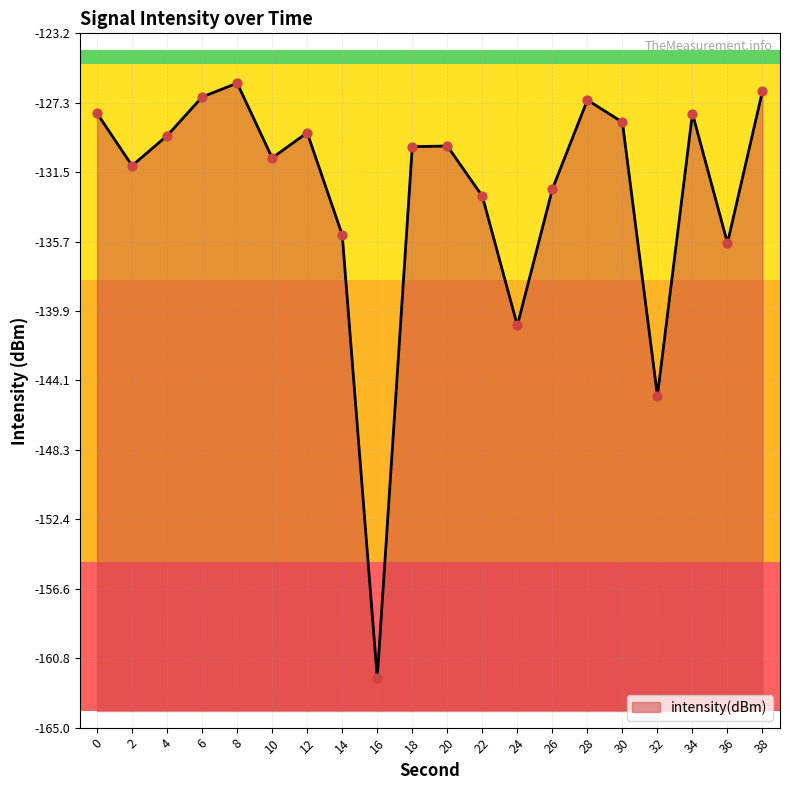

What is the change in value from 14 to 20?

+5.4